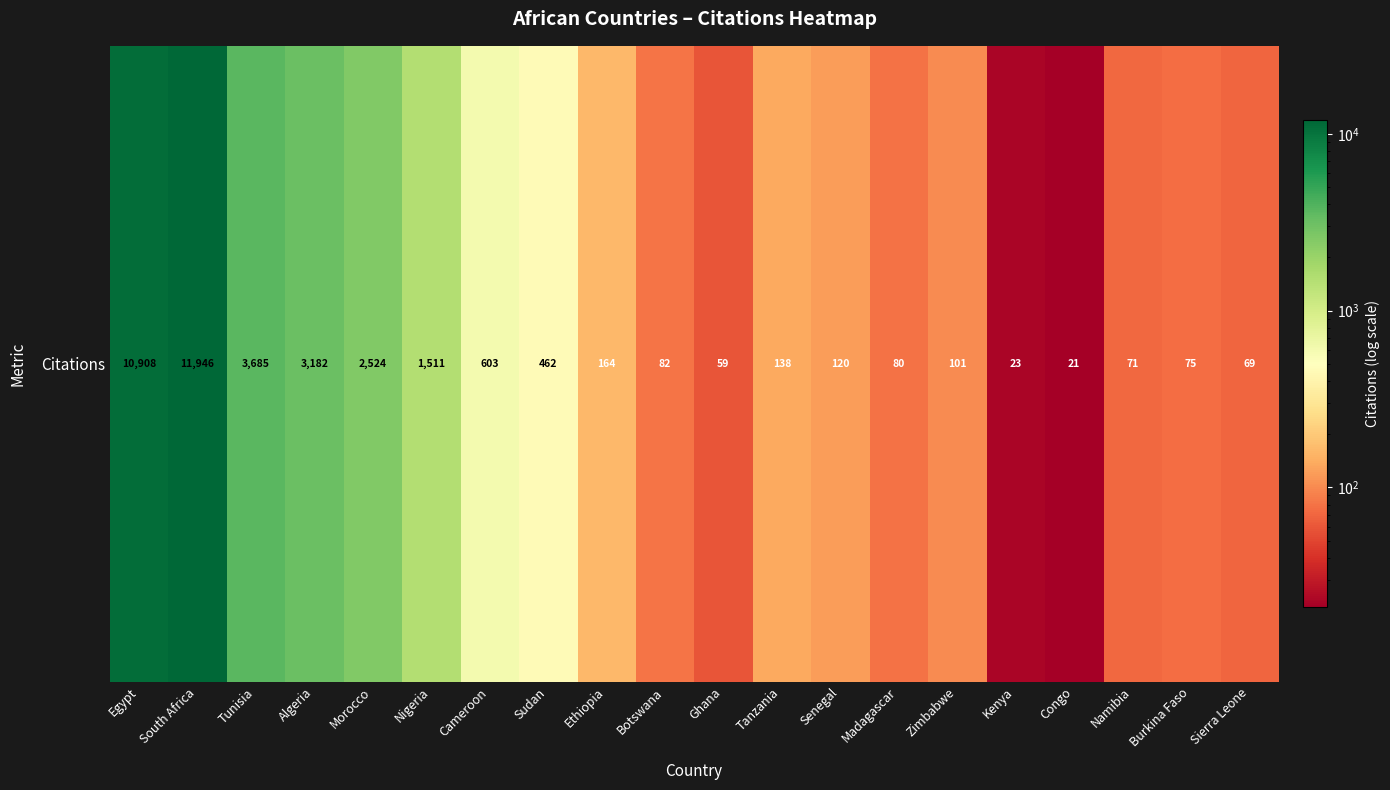

Rank the categories by value from lowest to highest.

Congo, Kenya, Ghana, Sierra Leone, Namibia, Burkina Faso, Madagascar, Botswana, Zimbabwe, Senegal, Tanzania, Ethiopia, Sudan, Cameroon, Nigeria, Morocco, Algeria, Tunisia, Egypt, South Africa